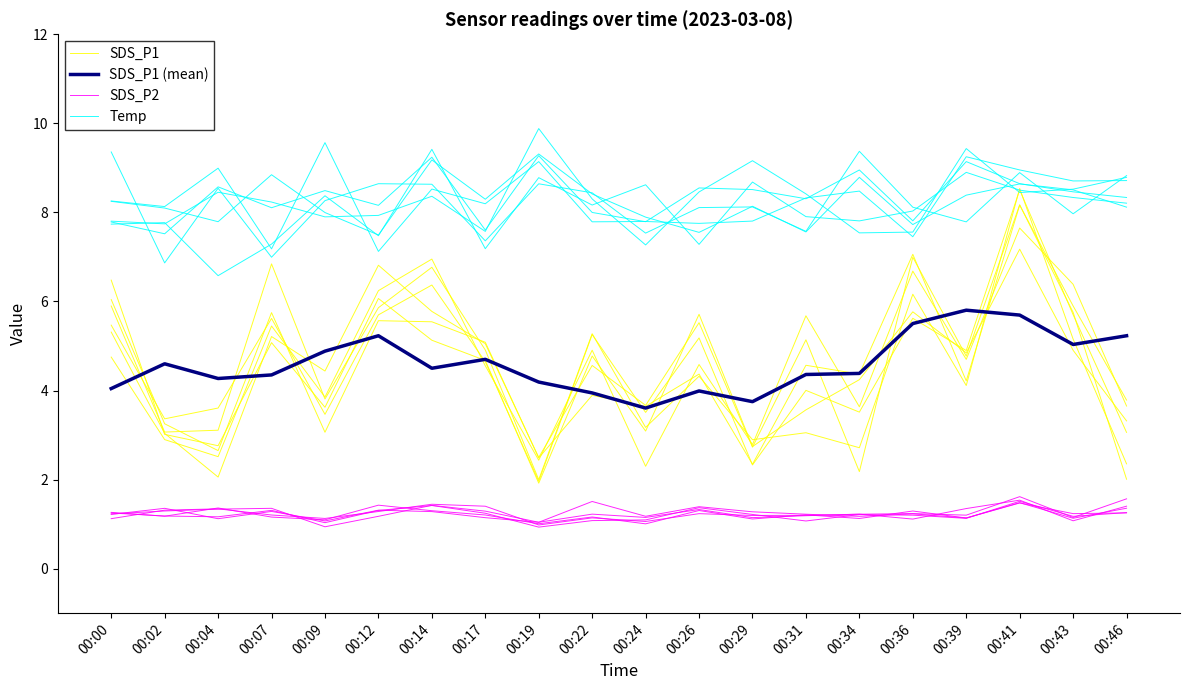

At 00:34, list the series in order from largest to smallest.

Temp, SDS_P1 (mean), SDS_P1, SDS_P2